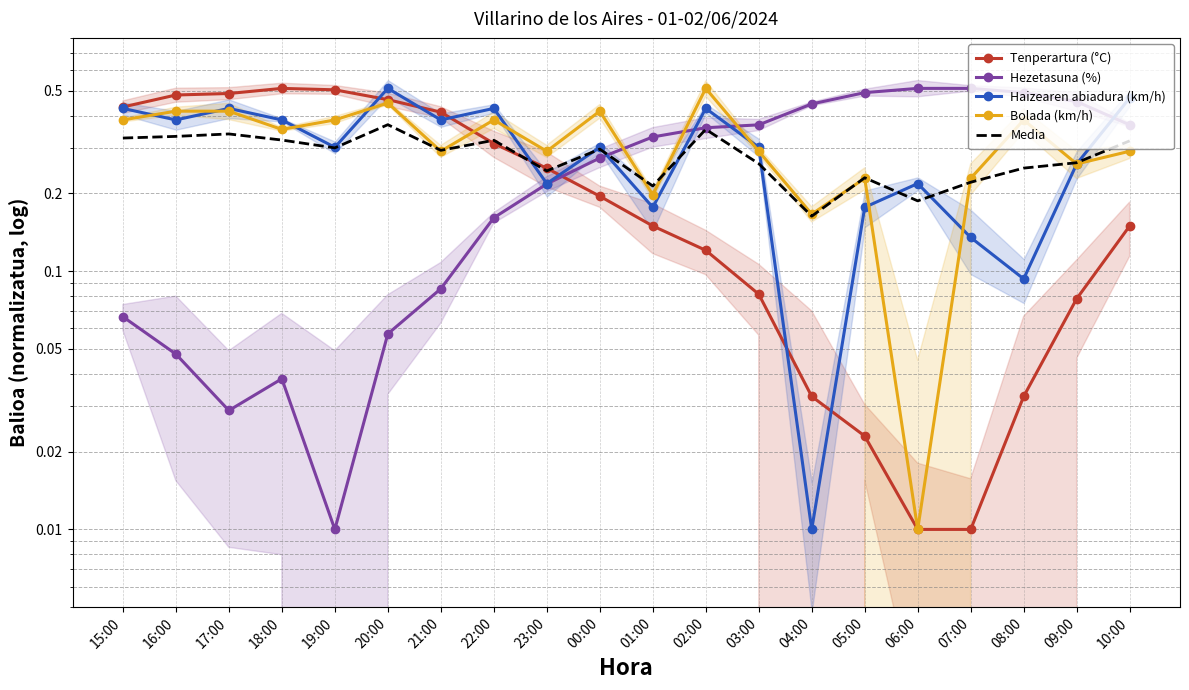

What are all the series names shown in the legend?

Tenperartura (°C), Hezetasuna (%), Haizearen abiadura (km/h), Bolada (km/h), Media